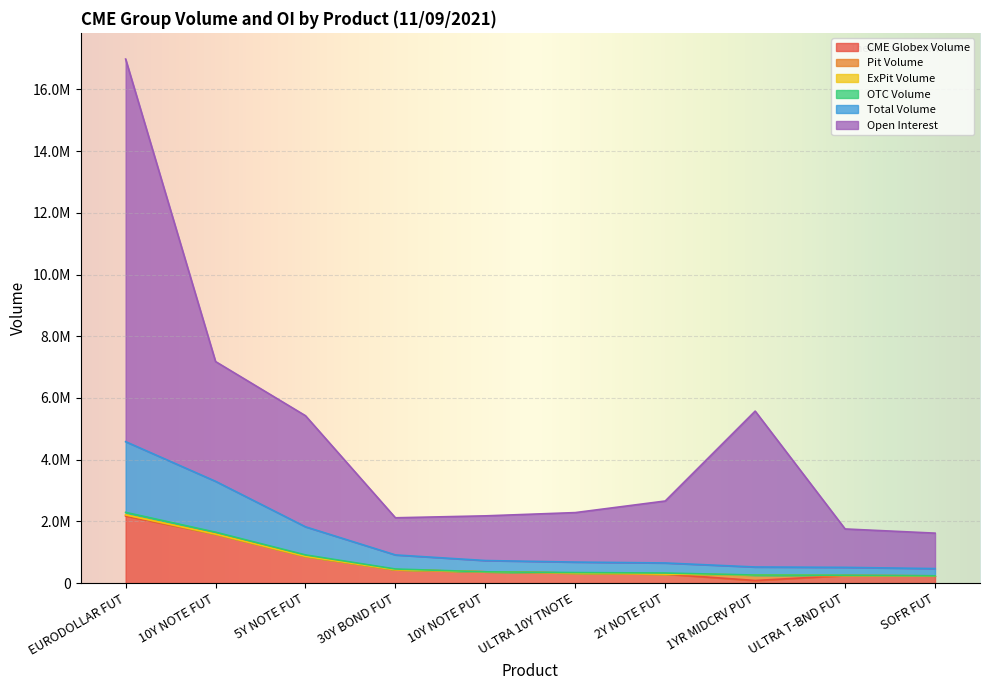

How many categories are shown in the chart?

10